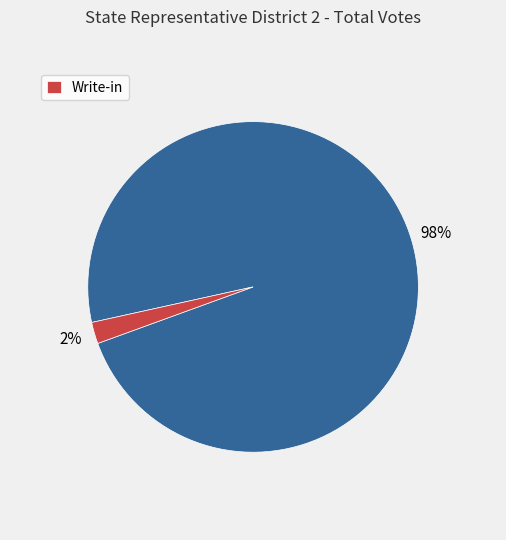

Count the number of slices in the pie.

2